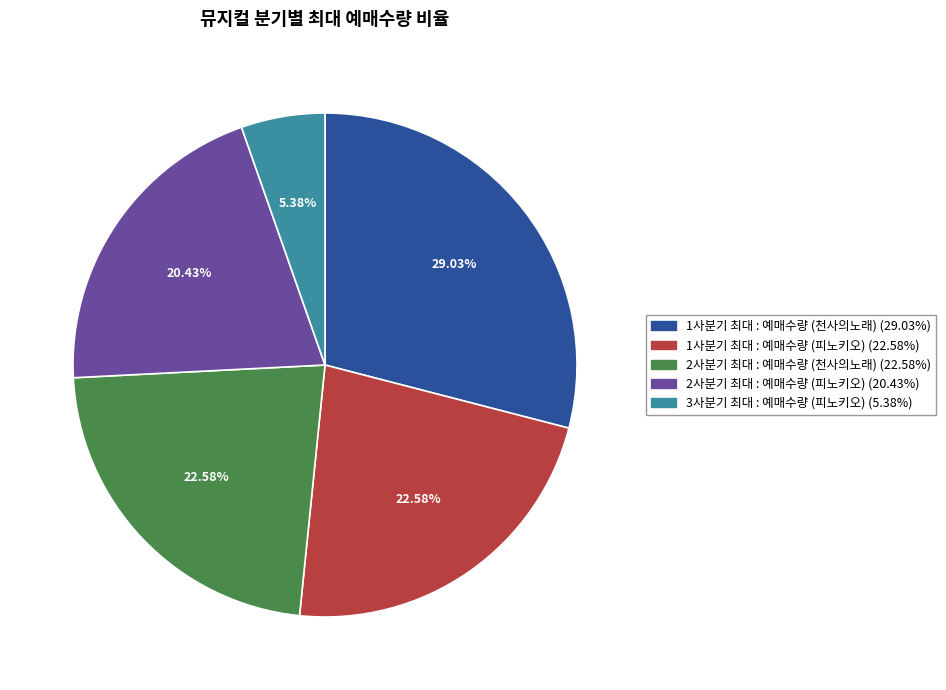

Does any single category account for the majority?

No